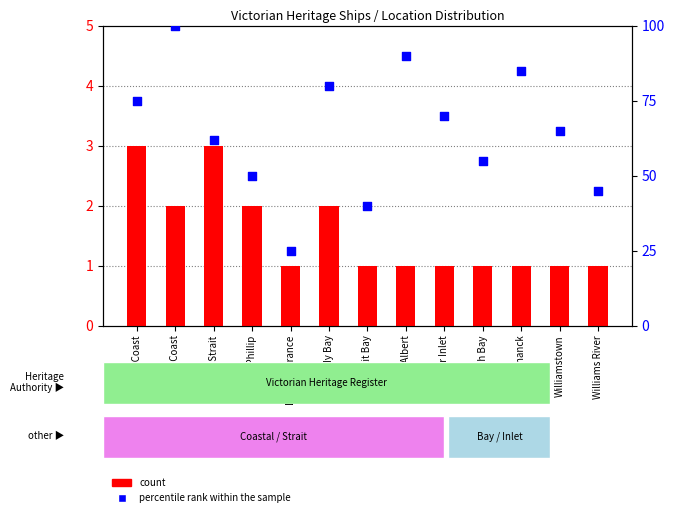

Is the value of percentile rank within the sample at West Coast greater than the value of count at East Coast?

Yes